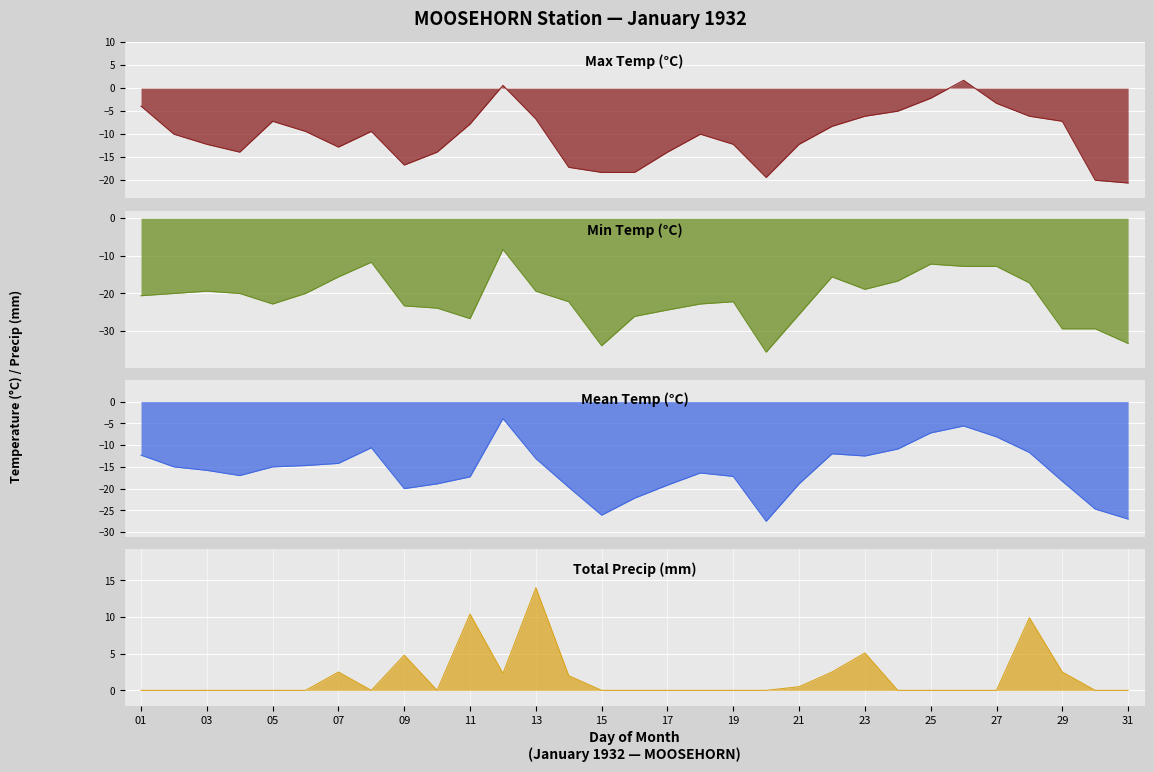

Reading left to right, transcribe all the data shown in this chart.

Max Temp (°C): -3.9	-10.0	-12.2	-13.9	-7.2	-9.4	-12.8	-9.4	-16.7	-13.9	-7.8	0.6	-6.7	-17.2	-18.3	-18.3	-13.9	-10.0	-12.2	-19.4	-12.2	-8.3	-6.1	-5.0	-2.2	1.7	-3.3	-6.1	-7.2	-20.0	-20.6
Min Temp (°C): -20.6	-20.0	-19.4	-20.0	-22.8	-20.0	-15.6	-11.7	-23.3	-23.9	-26.7	-8.3	-19.4	-22.2	-33.9	-26.1	-24.4	-22.8	-22.2	-35.6	-25.6	-15.6	-18.9	-16.7	-12.2	-12.8	-12.8	-17.2	-29.4	-29.4	-33.3
Mean Temp (°C): -12.3	-15.0	-15.8	-17.0	-15.0	-14.7	-14.2	-10.6	-20.0	-18.9	-17.3	-3.9	-13.1	-19.7	-26.1	-22.2	-19.2	-16.4	-17.2	-27.5	-18.9	-12.0	-12.5	-10.9	-7.2	-5.6	-8.1	-11.7	-18.3	-24.7	-27.0
Total Precip (mm): 0.0	0.0	0.0	0.0	0.0	0.0	2.5	0.0	4.8	0.0	10.4	2.3	14.0	2.0	0.0	0.0	0.0	0.0	0.0	0.0	0.5	2.5	5.1	0.0	0.0	0.0	0.0	9.9	2.5	0.0	0.0